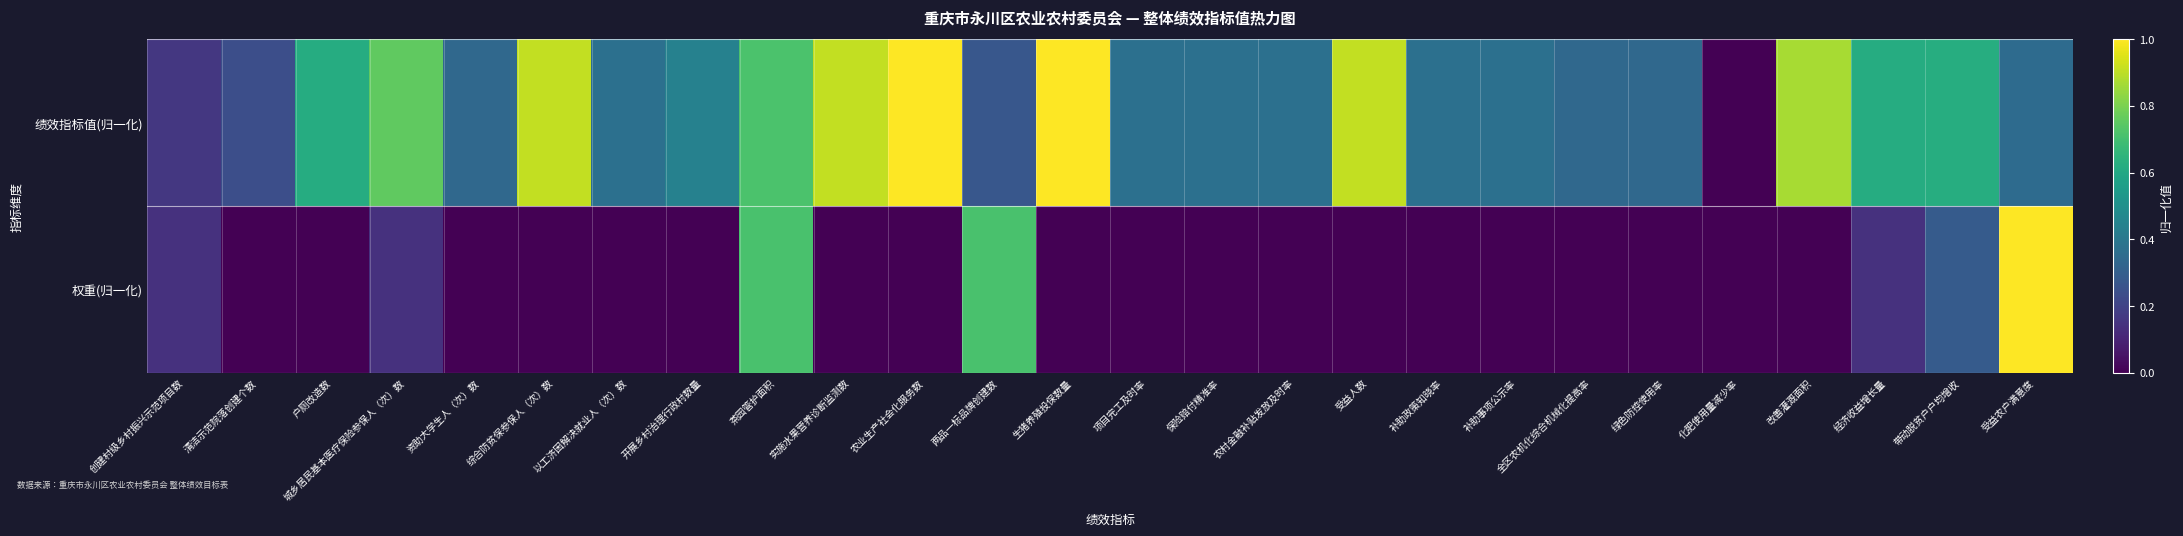

What is the total value across all series at 户厕改造数?

0.6